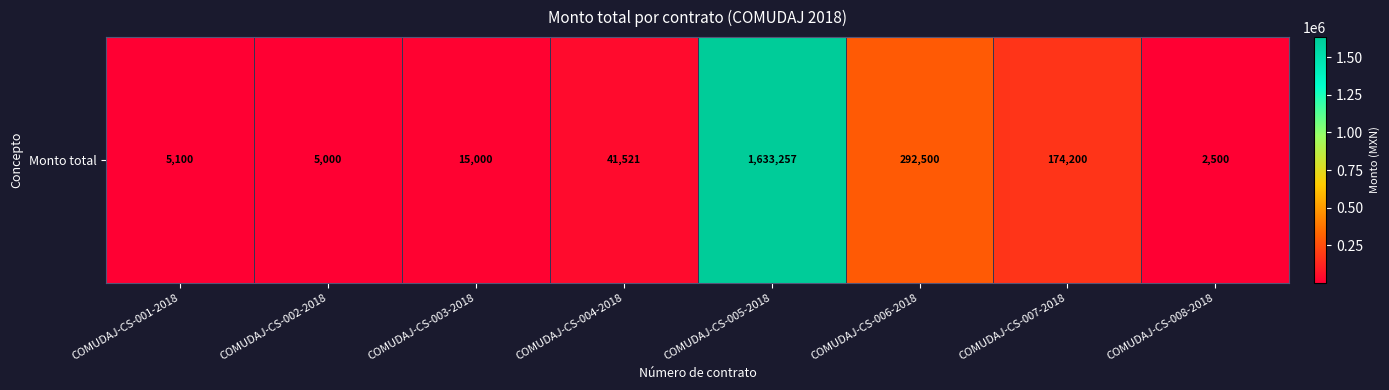

Count the number of values greater than 41521.

4